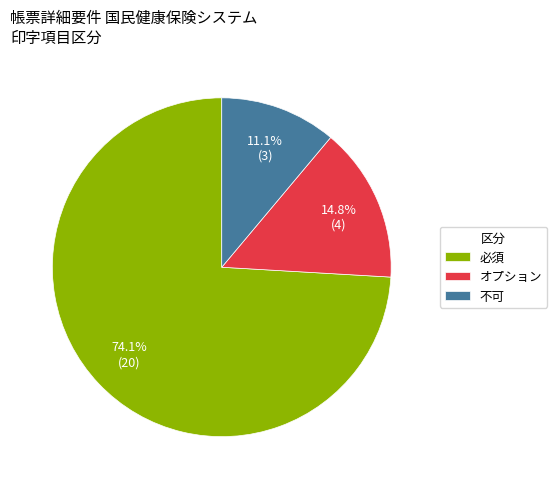

How many slices are in this pie chart?

3